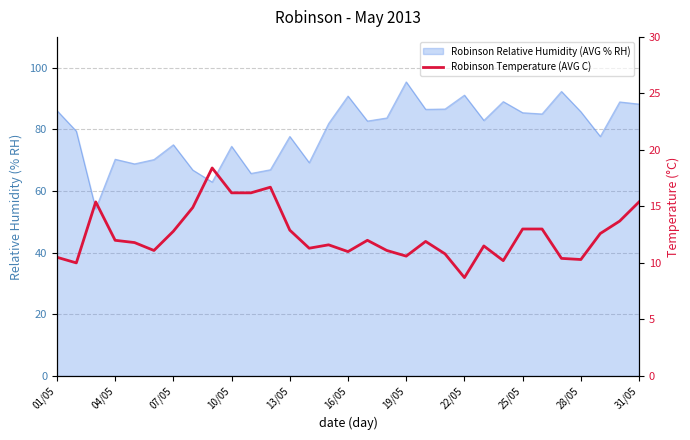

Does the chart display data point markers on the line(s)?

No